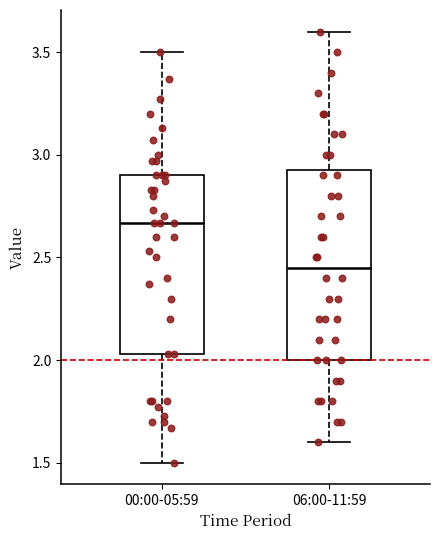

Reading left to right, read every box against the y-axis: the position of its median line, the range the box covers, and the ends of its whiskers. The values are not printed on the chart, so give them approximately, as read against the axis.

00:00-05:59: median 2.65, box 2.05 to 2.90, whiskers 1.50 to 3.50
06:00-11:59: median 2.45, box 2.00 to 2.95, whiskers 1.60 to 3.60